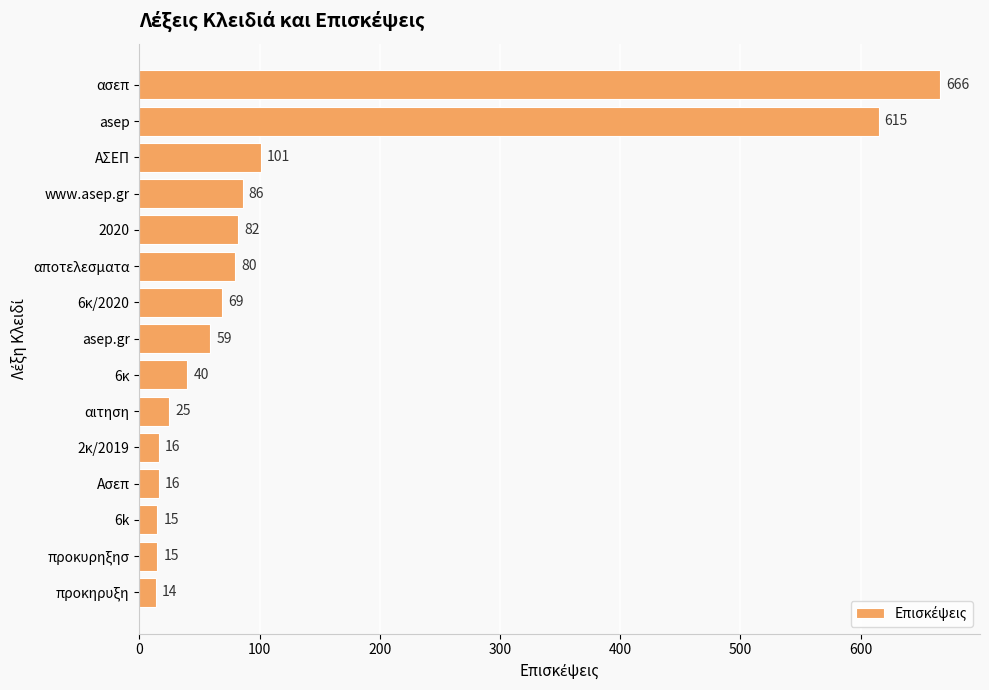

Reading bottom to top, what are all the values shown in this chart?

προκηρυξη=14	προκυρηξησ=15	6k=15	Ασεπ=16	2κ/2019=16	αιτηση=25	6κ=40	asep.gr=59	6κ/2020=69	αποτελεσματα=80	2020=82	www.asep.gr=86	ΑΣΕΠ=101	asep=615	ασεπ=666